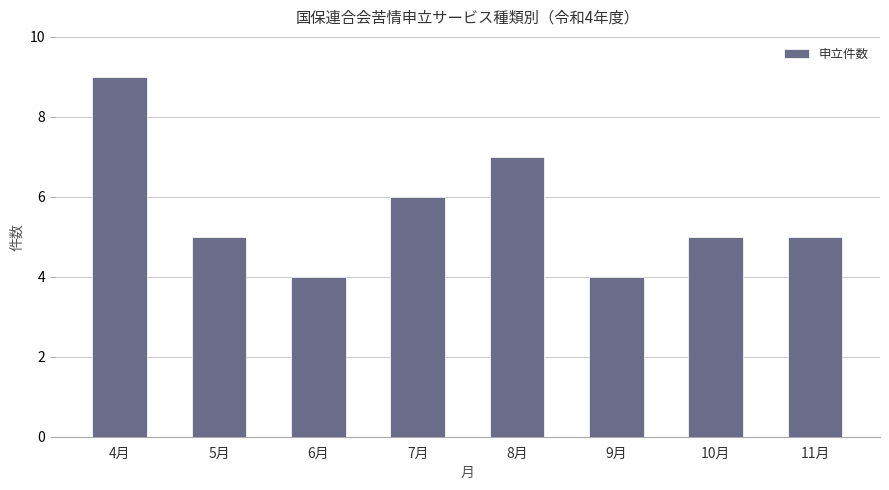

The value at 7月 is 6. True or false?

True